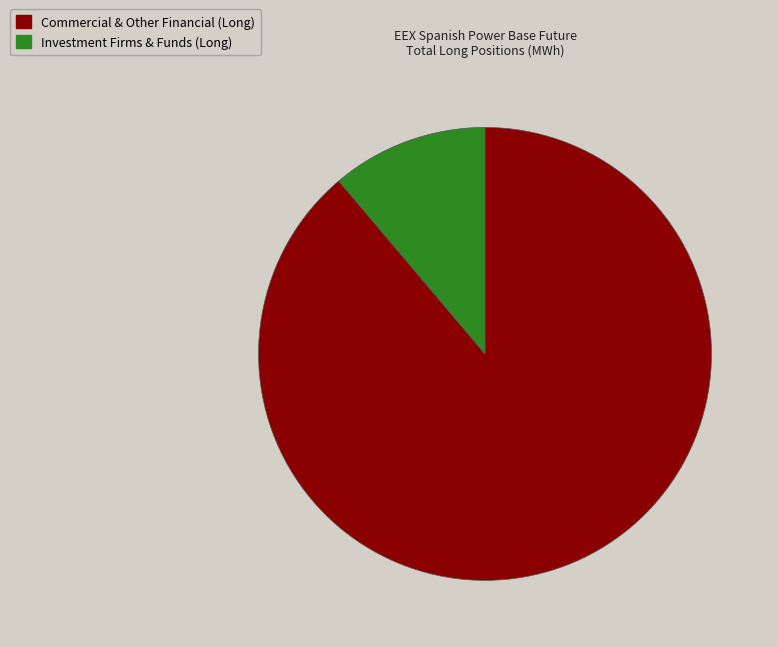

Does any single category account for the majority?

Yes